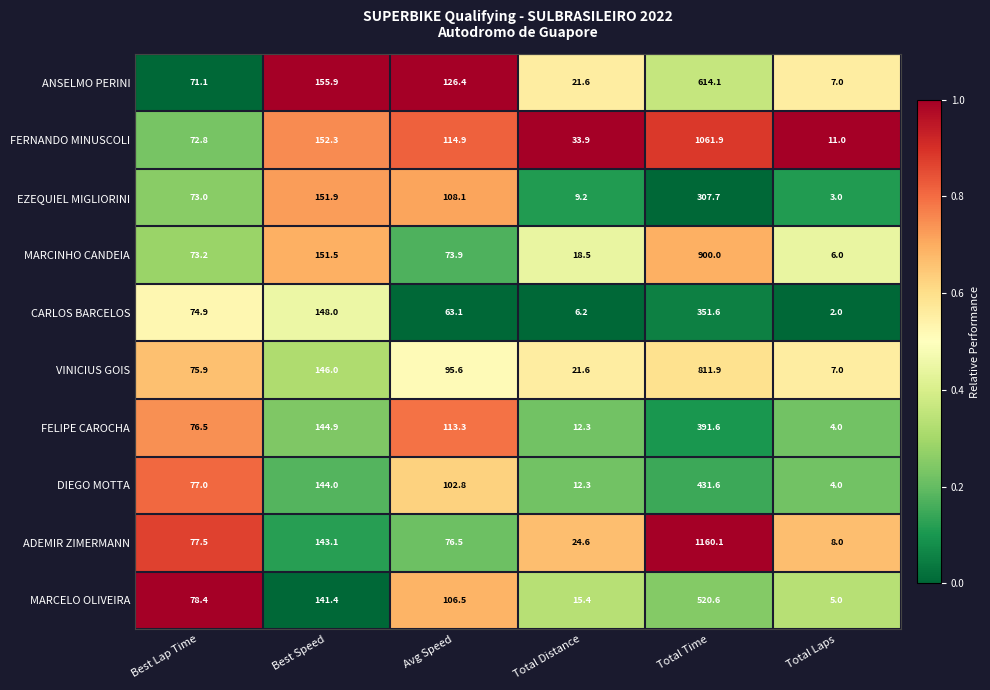

At which label is VINICIUS GOIS closest to 409?

Best Speed